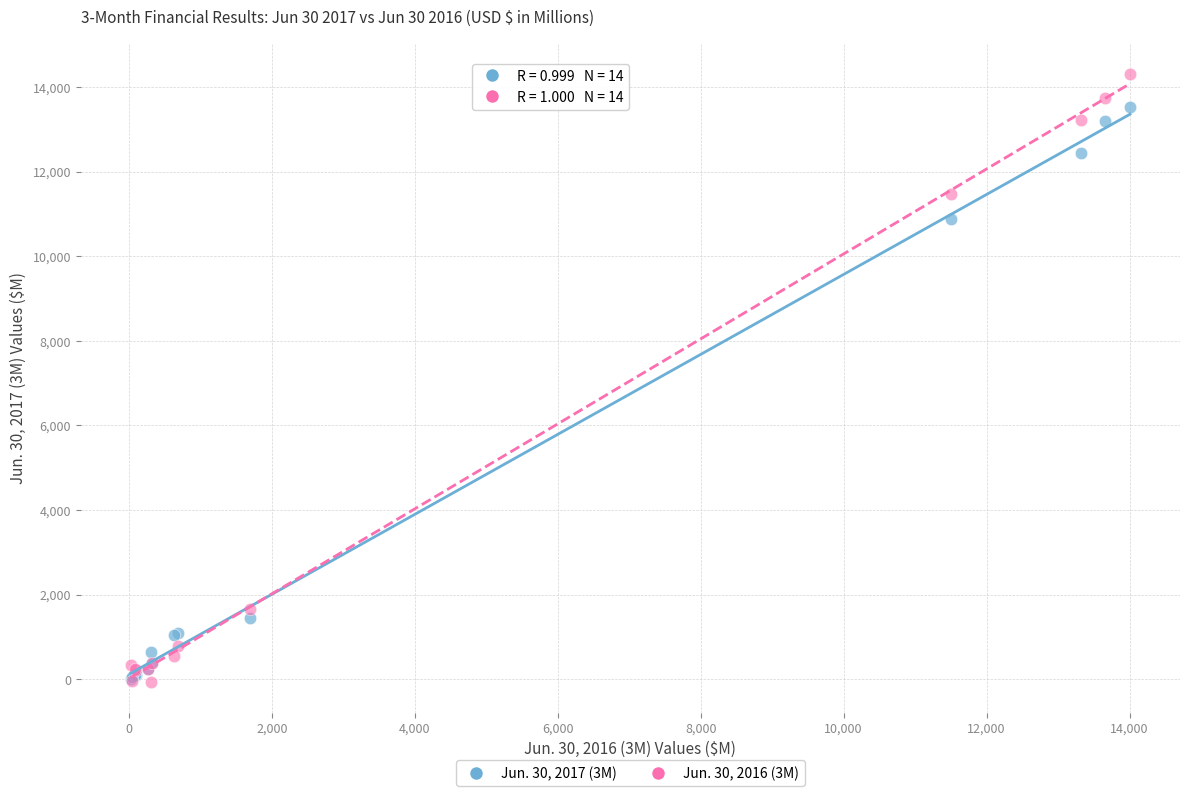

What are all the series names shown in the legend?

Jun. 30, 2017 (3M), Jun. 30, 2016 (3M)